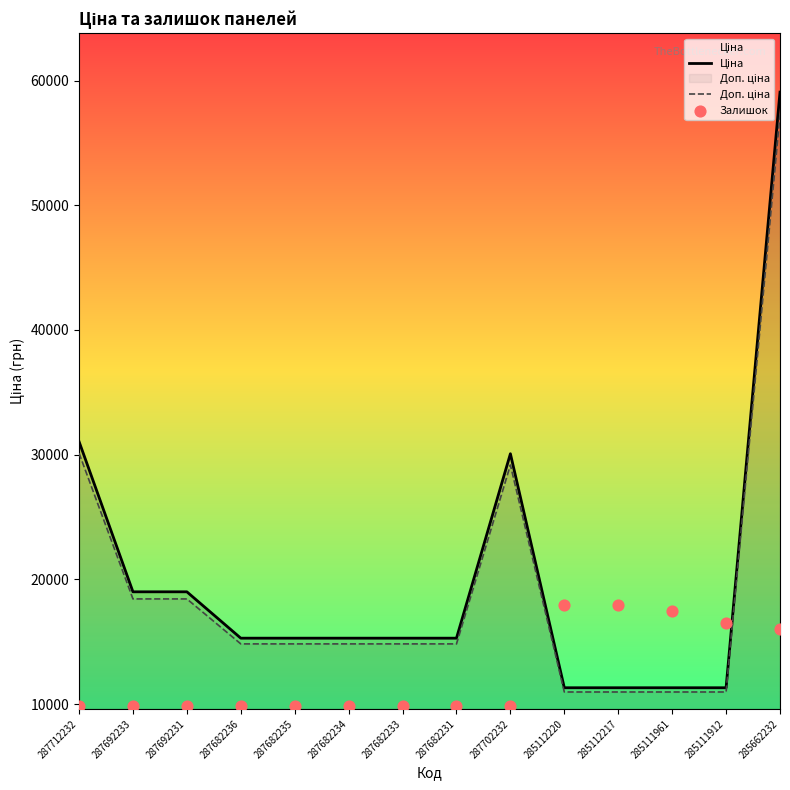

What are all the series names shown in the legend?

Ціна, Доп. ціна, Залишок